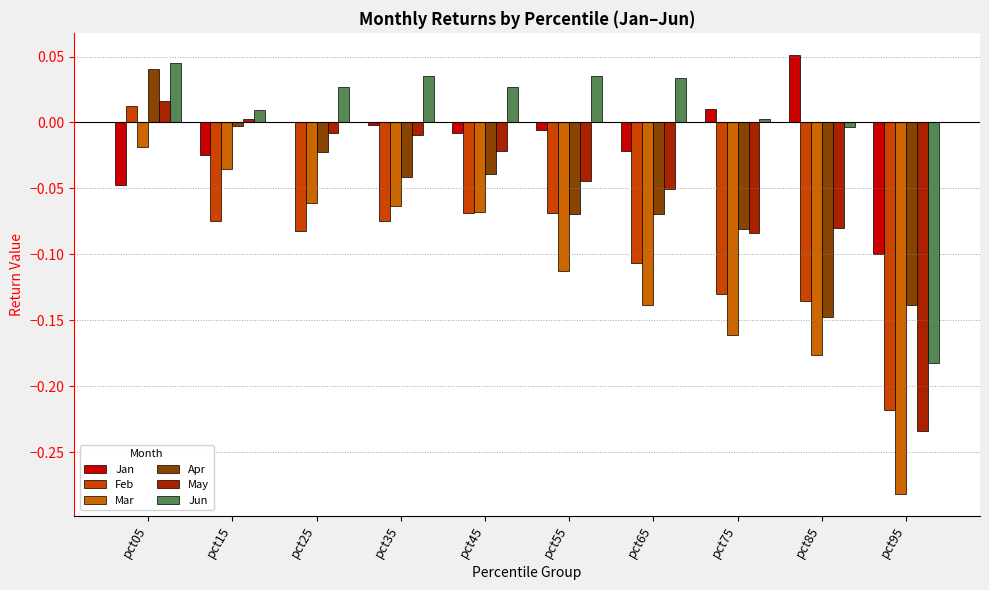

Count the number of categories in the chart.

10